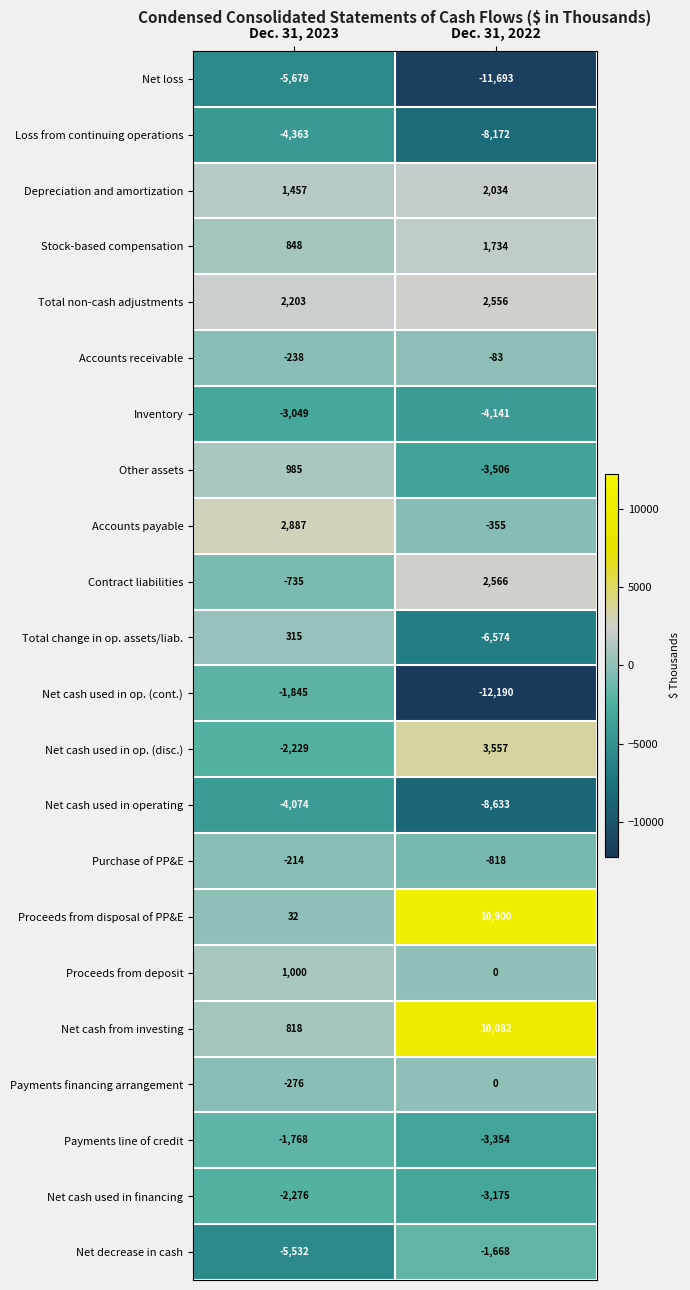

Which label corresponds to the largest value in the chart?

Dec. 31, 2022